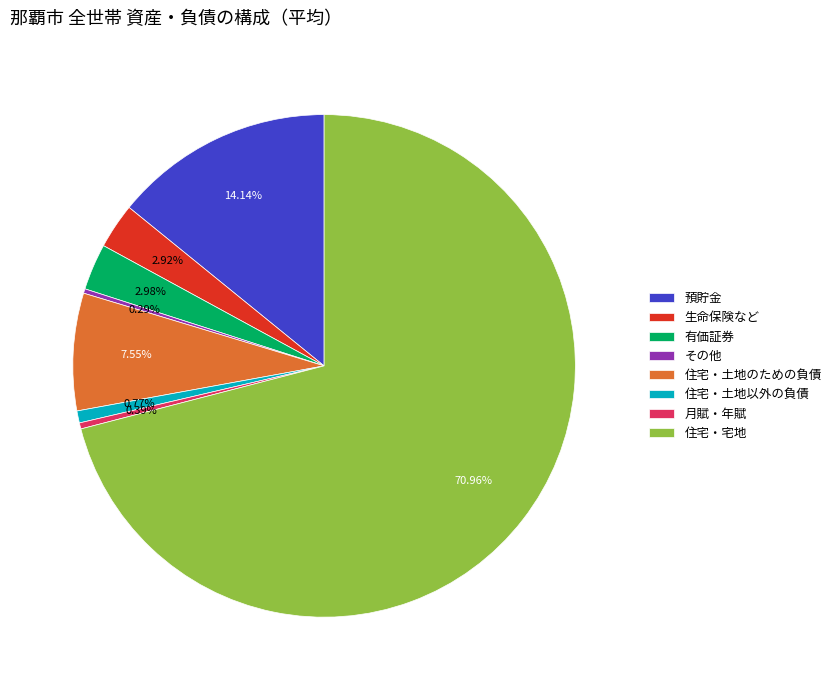

What portion of the pie excludes 住宅・土地以外の負債?

99.2%